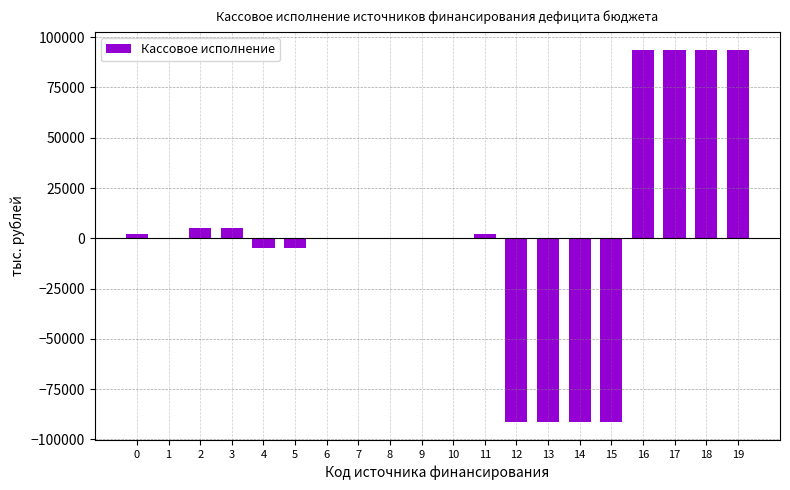

What is the average value?

684.1